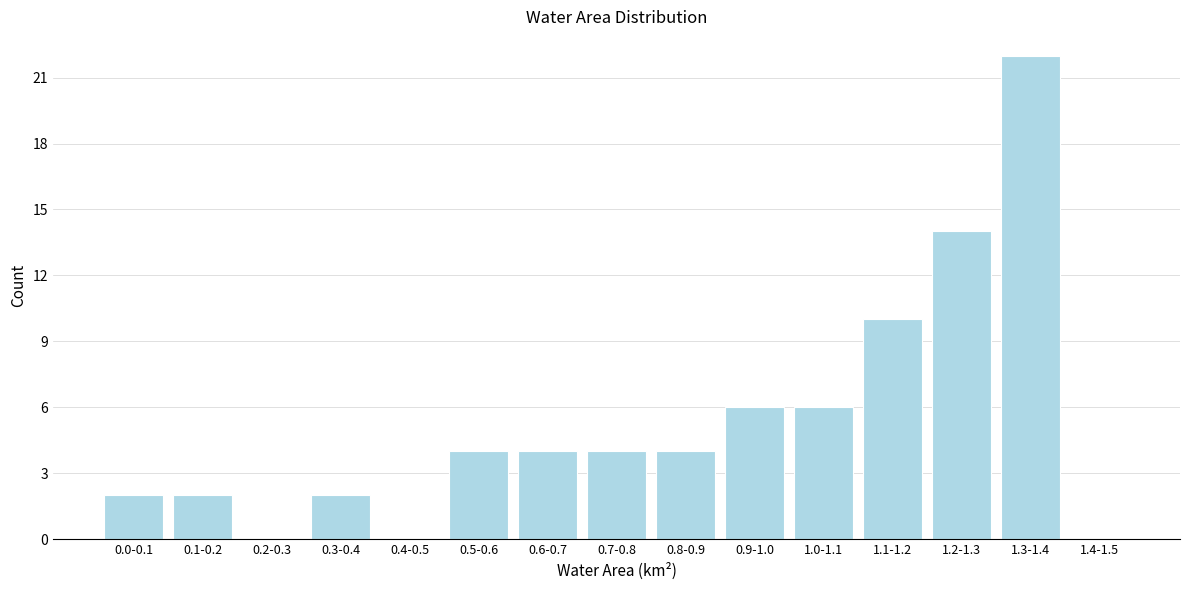

Reading left to right, what are all the values shown in this chart?

0.0-0.1=2	0.1-0.2=2	0.2-0.3=0	0.3-0.4=2	0.4-0.5=0	0.5-0.6=4	0.6-0.7=4	0.7-0.8=4	0.8-0.9=4	0.9-1.0=6	1.0-1.1=6	1.1-1.2=10	1.2-1.3=14	1.3-1.4=22	1.4-1.5=0